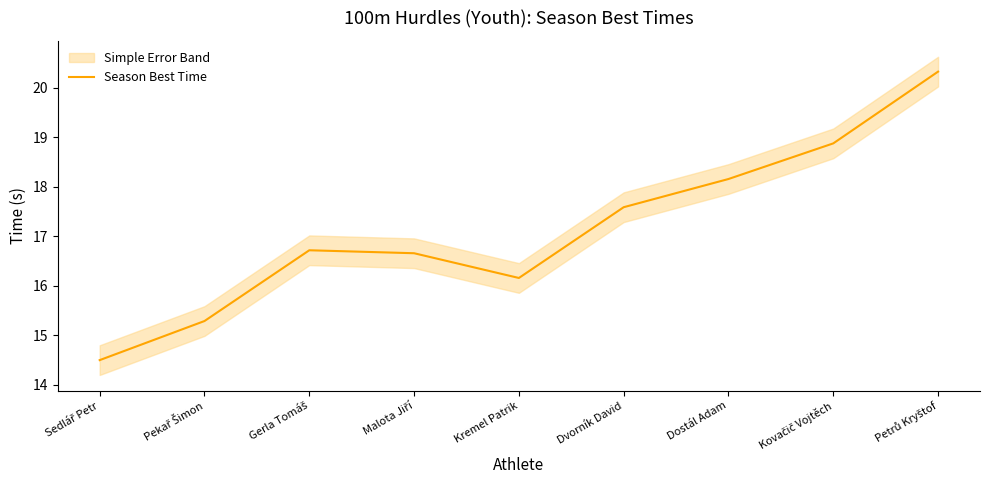

Rank the categories by value from lowest to highest.

Sedlář Petr, Pekař Šimon, Kremel Patrik, Malota Jiří, Gerla Tomáš, Dvorník David, Dostál Adam, Kovačič Vojtěch, Petrů Kryštof